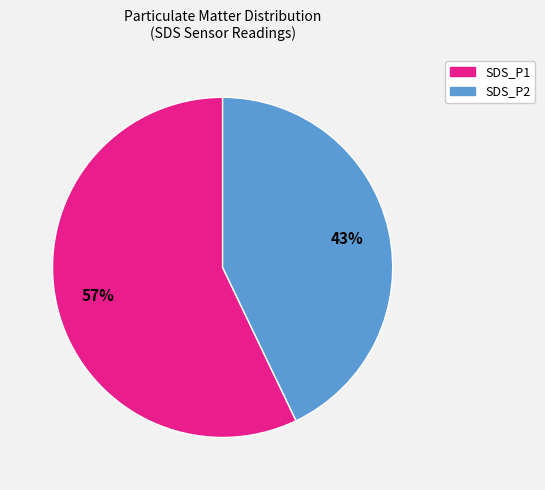

What is the largest slice in the pie chart?

SDS_P1